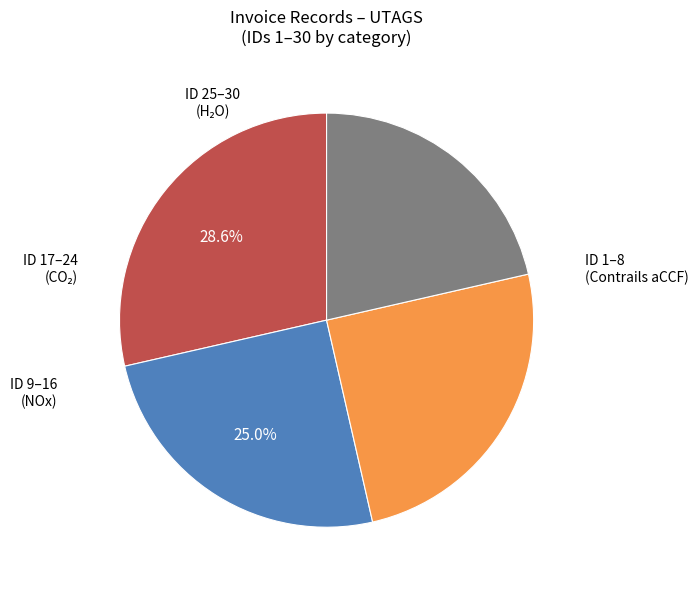

Is there a majority slice in this chart?

No